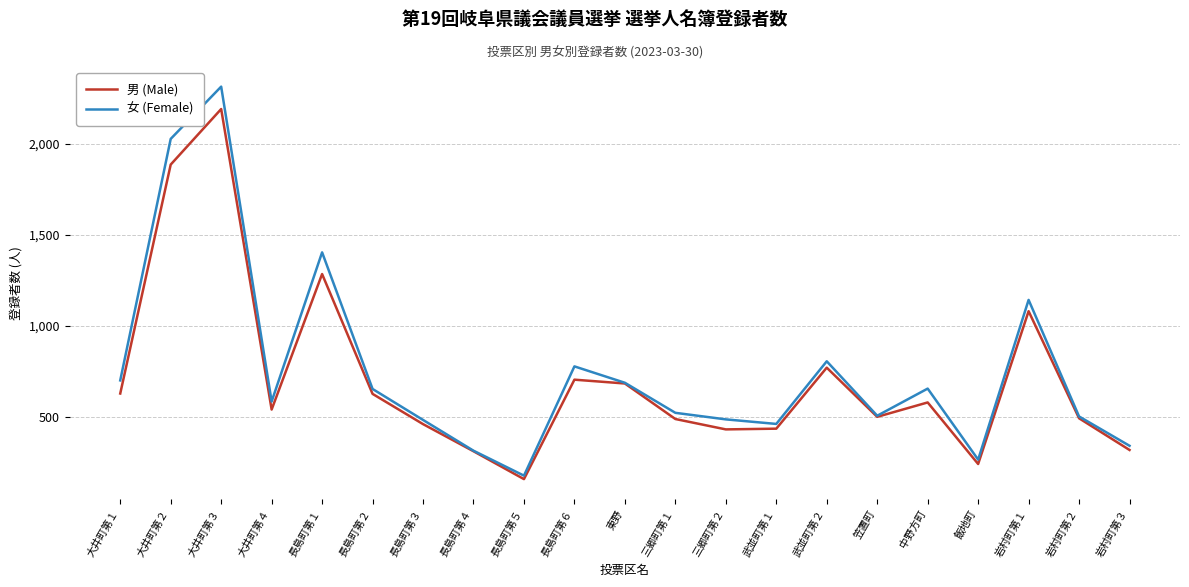

How many interior local valleys does the 男 (Male) series have?

5